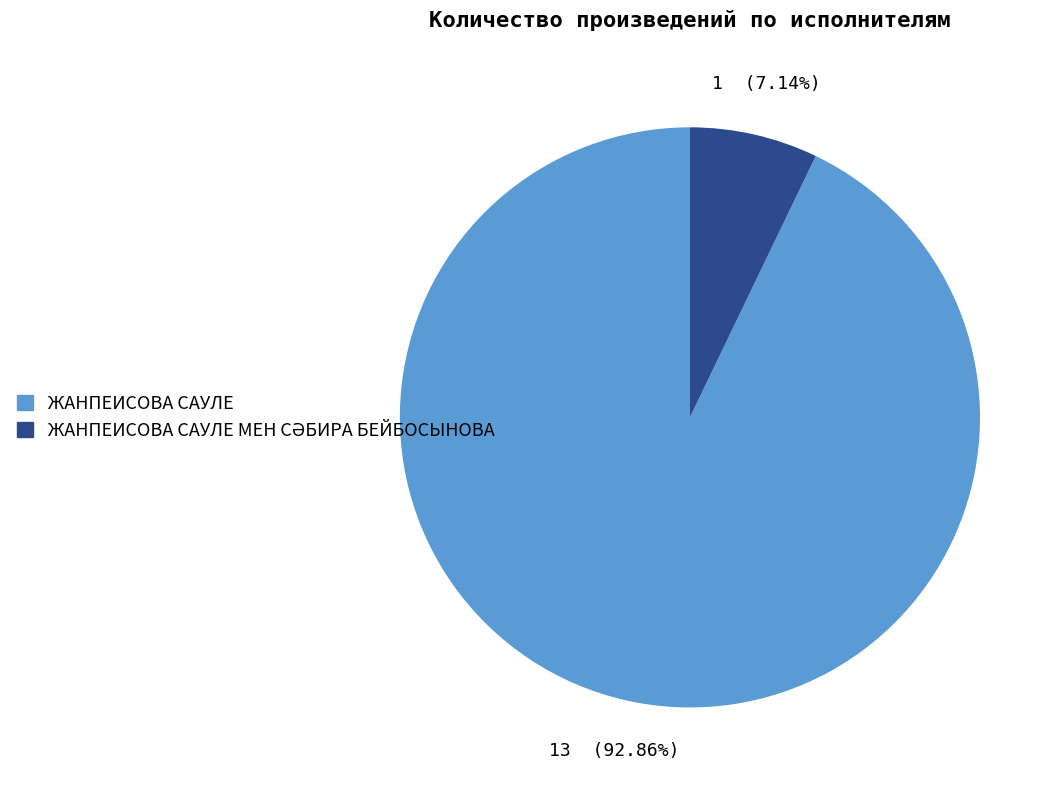

Is there a majority slice in this chart?

Yes